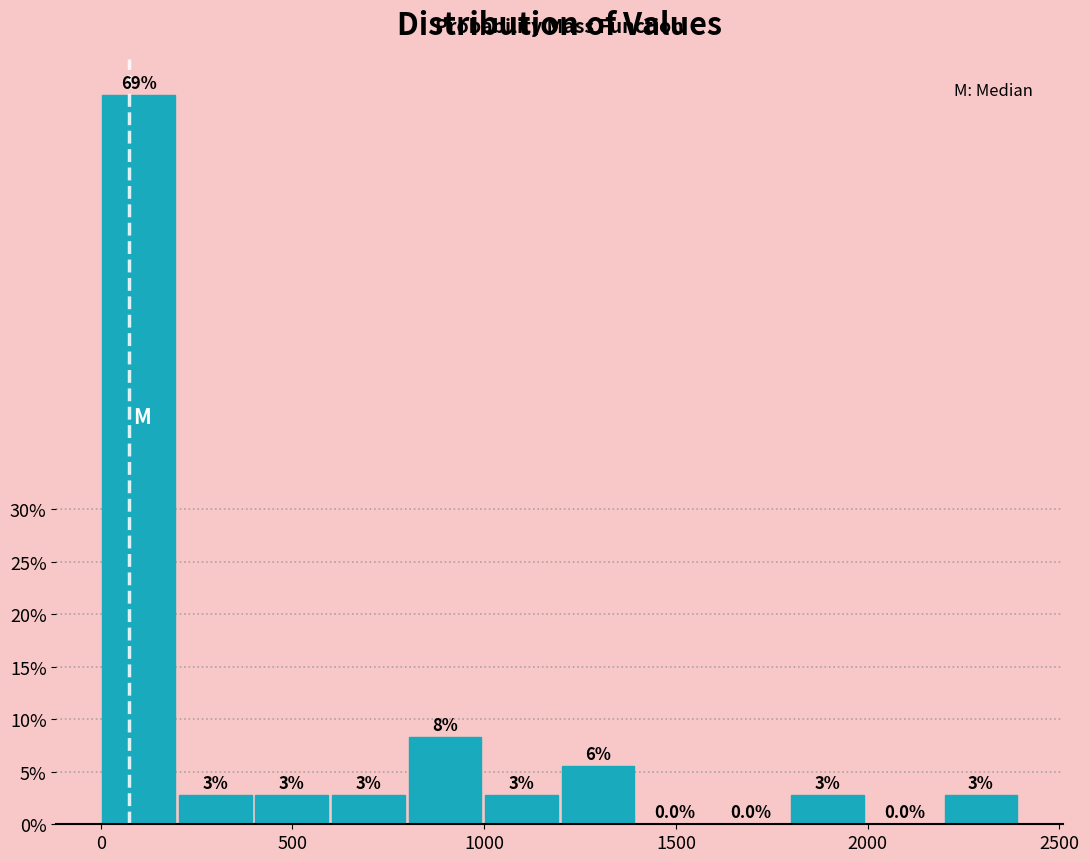

Around what value on the x-axis is the tallest bar? Give the approximate position of its centre, as read against the axis.

100